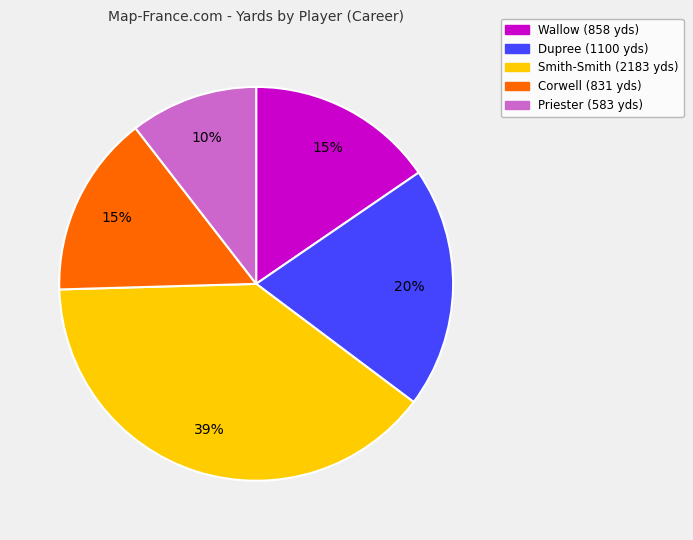

Is it true that Dupree is 20% of the pie?

True